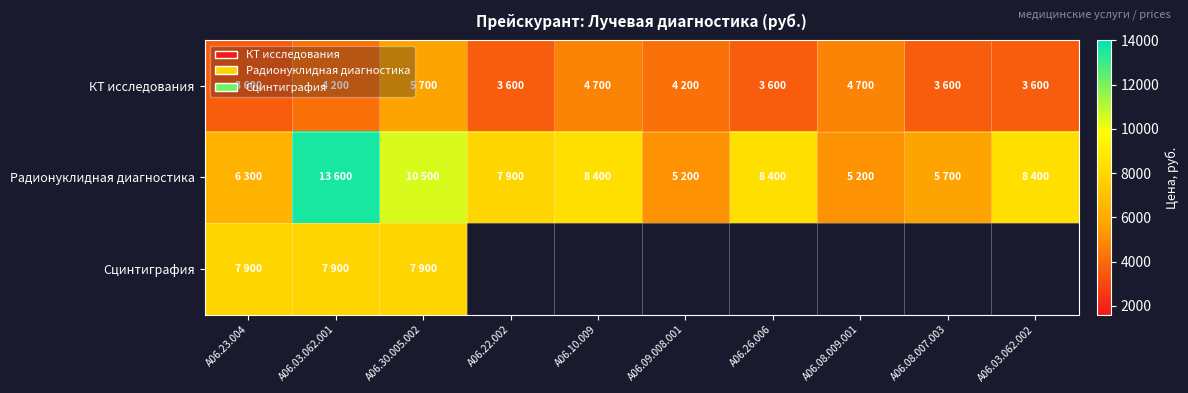

What is the sum of all Радионуклидная диагностика values?

79600.0